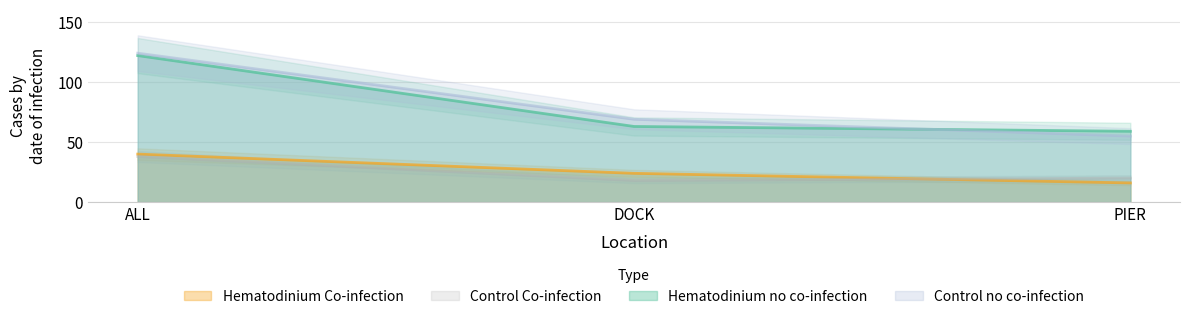

Is it true that Hematodinium no co-infection equals 122 at ALL?

True